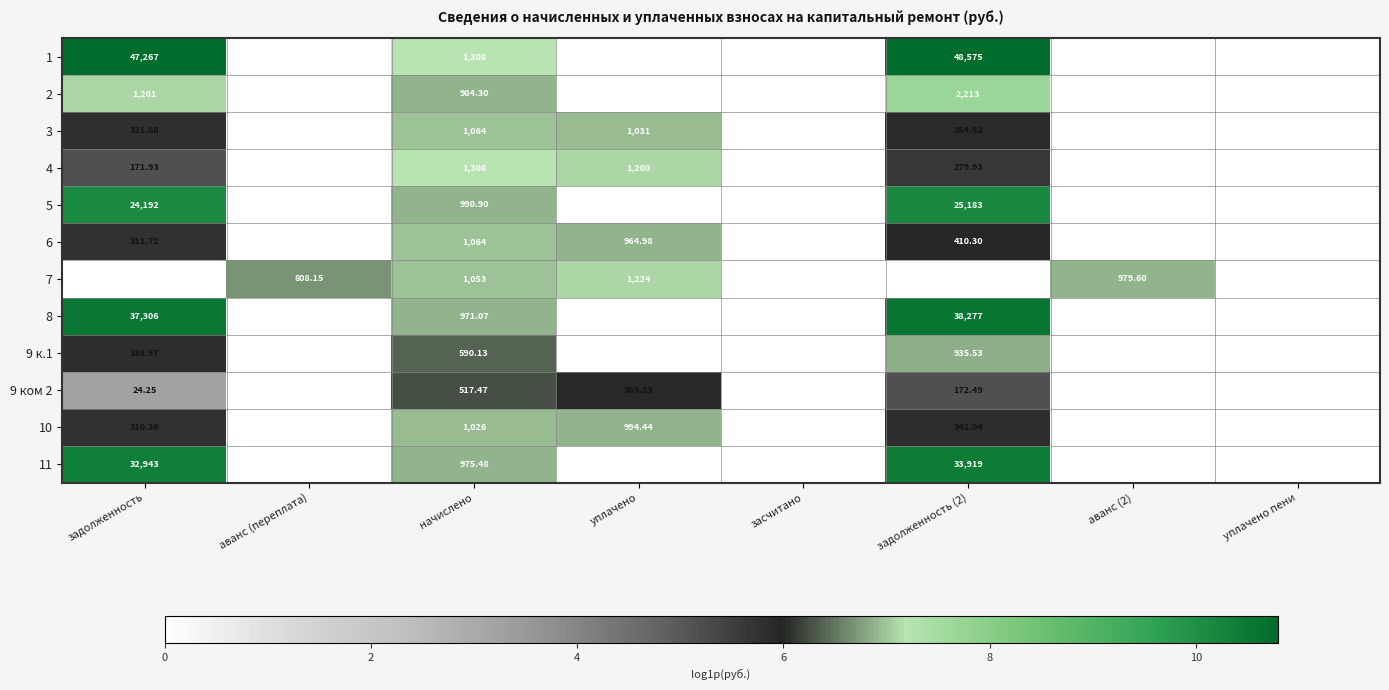

How many positive values does the 10 series have?

4